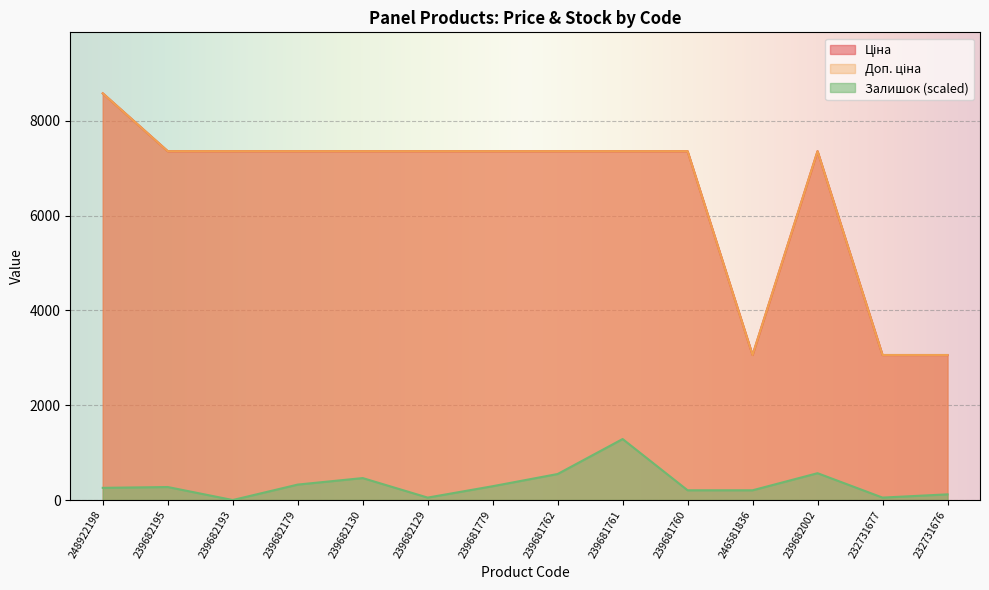

How many data points does each series have?

14